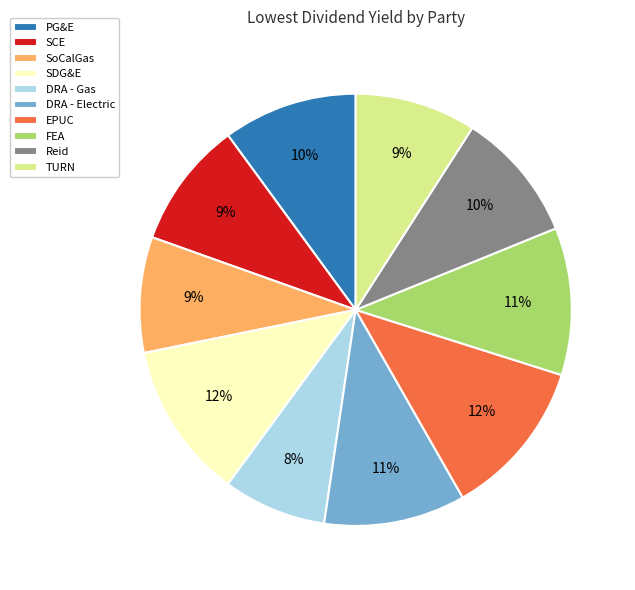

To the nearest percent, what portion does PG&E represent?

10%